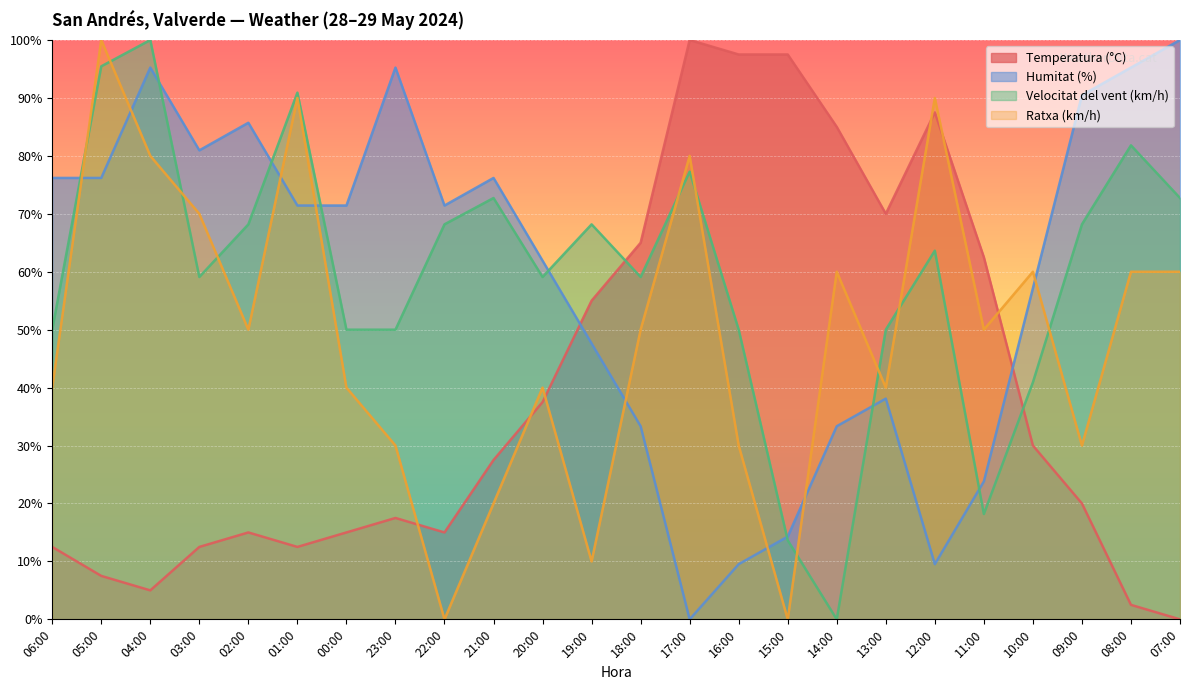

Where does the Velocitat del vent (km/h) series first go above 63?

05:00